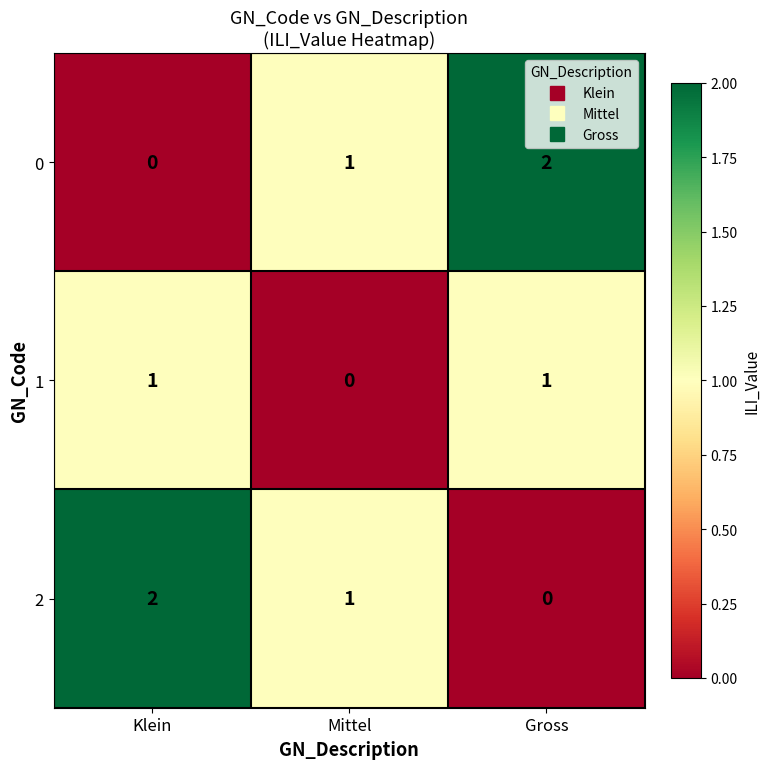

Is it true that 1 equals 1 at Gross?

True